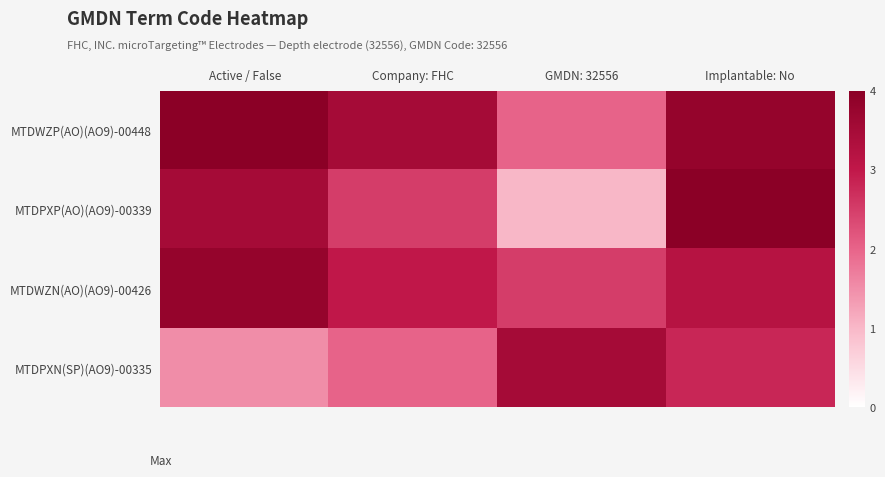

Reading right to left, extract all data points from this chart.

MTDWZP(AO)(AO9)-00448: Implantable: No=3.8	GMDN: 32556=2.0	Company: FHC=3.5	Active / False=4.0
MTDPXP(AO)(AO9)-00339: Implantable: No=4.0	GMDN: 32556=1.0	Company: FHC=2.5	Active / False=3.5
MTDWZN(AO)(AO9)-00426: Implantable: No=3.2	GMDN: 32556=2.5	Company: FHC=3.0	Active / False=3.8
MTDPXN(SP)(AO9)-00335: Implantable: No=2.8	GMDN: 32556=3.5	Company: FHC=2.0	Active / False=1.5